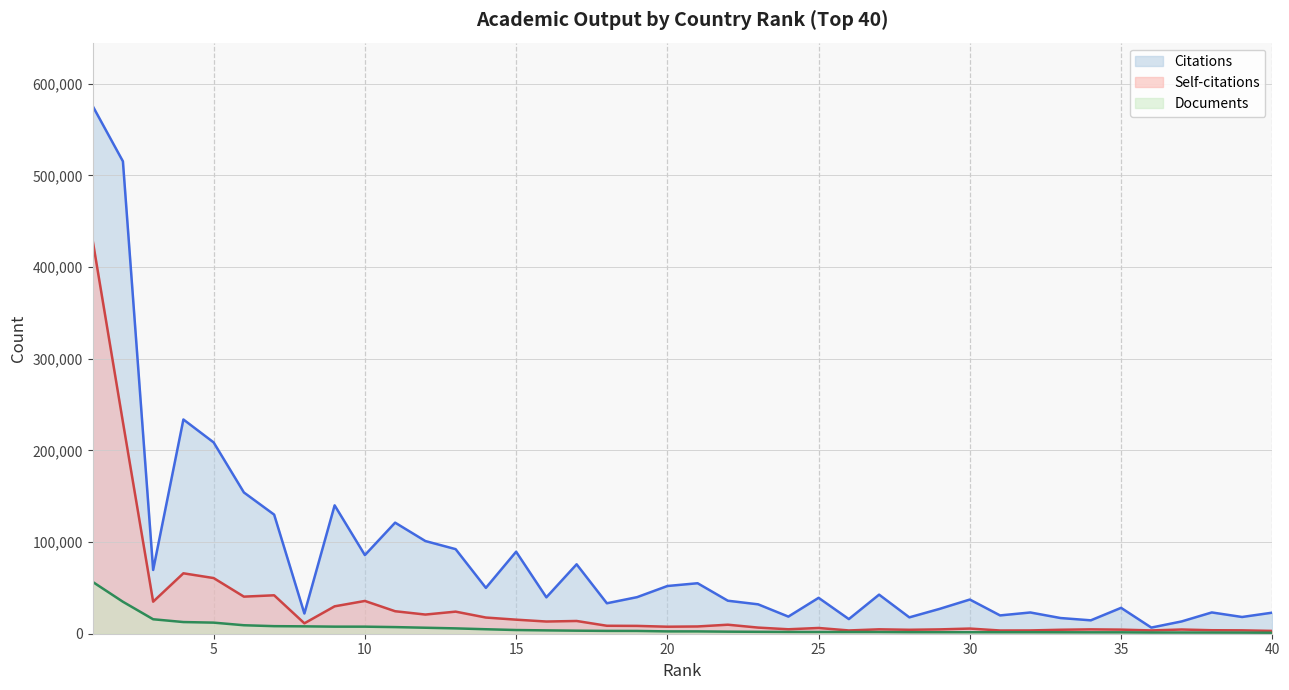

At which category does the chart reach its minimum across all series?

40